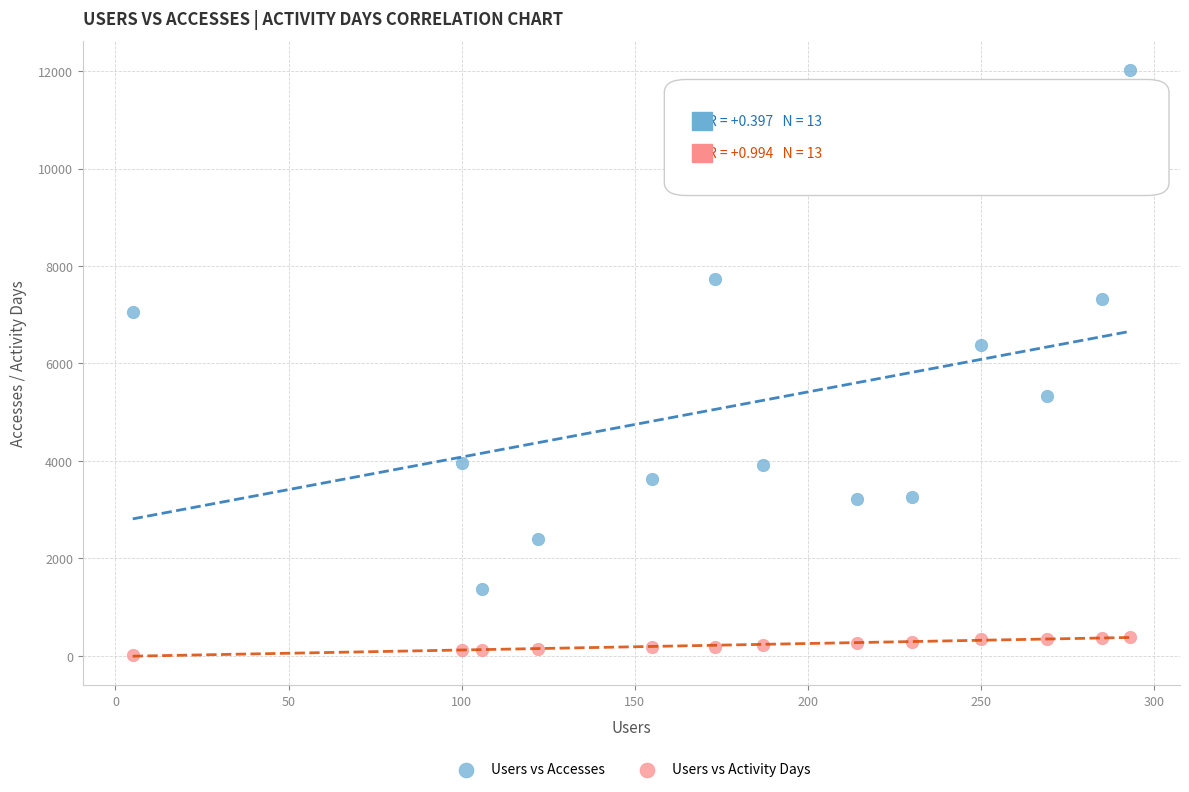

What is the X range (max minus min) for the scatter plot?

288